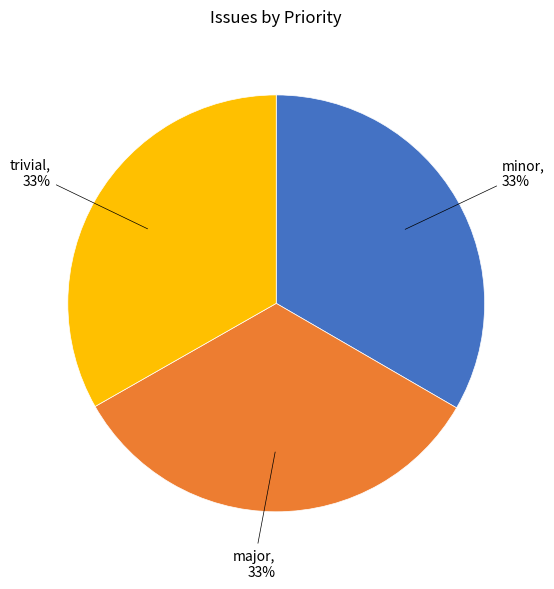

Is the sum of minor and trivial greater than half?

Yes